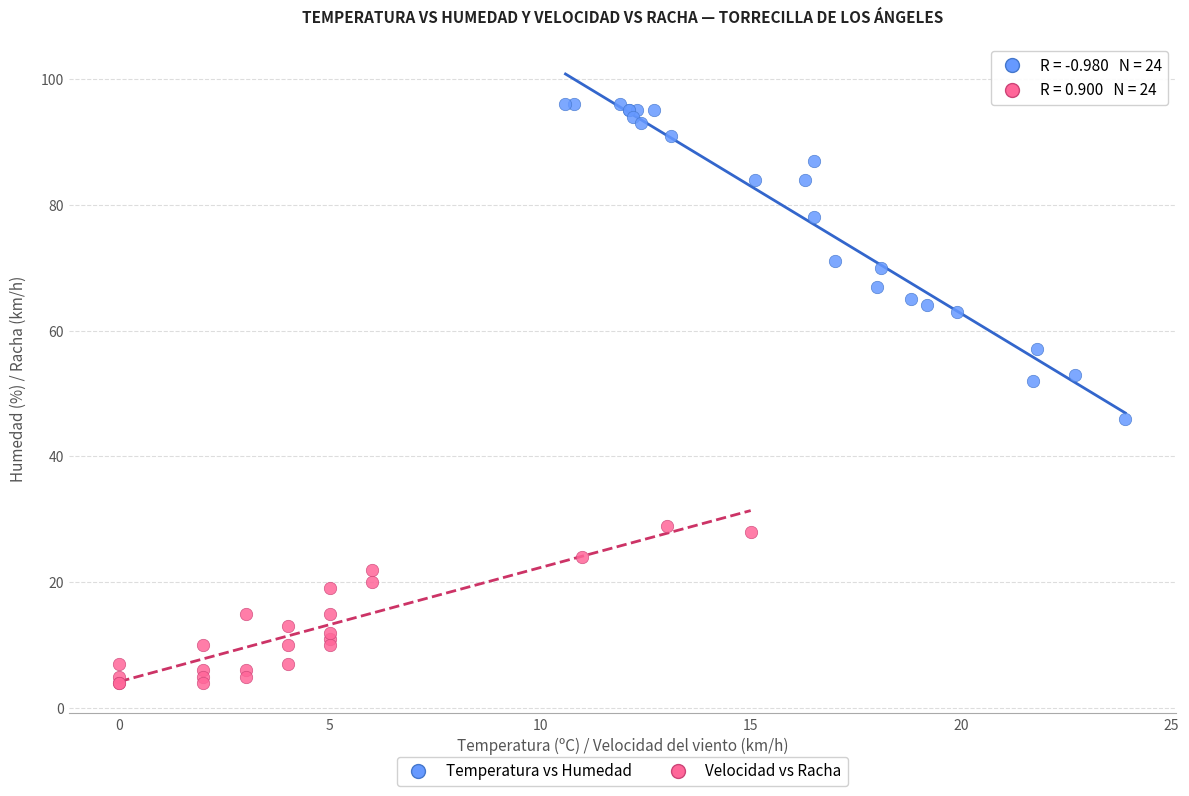

Which series contains the lowest Y value?

Velocidad vs Racha